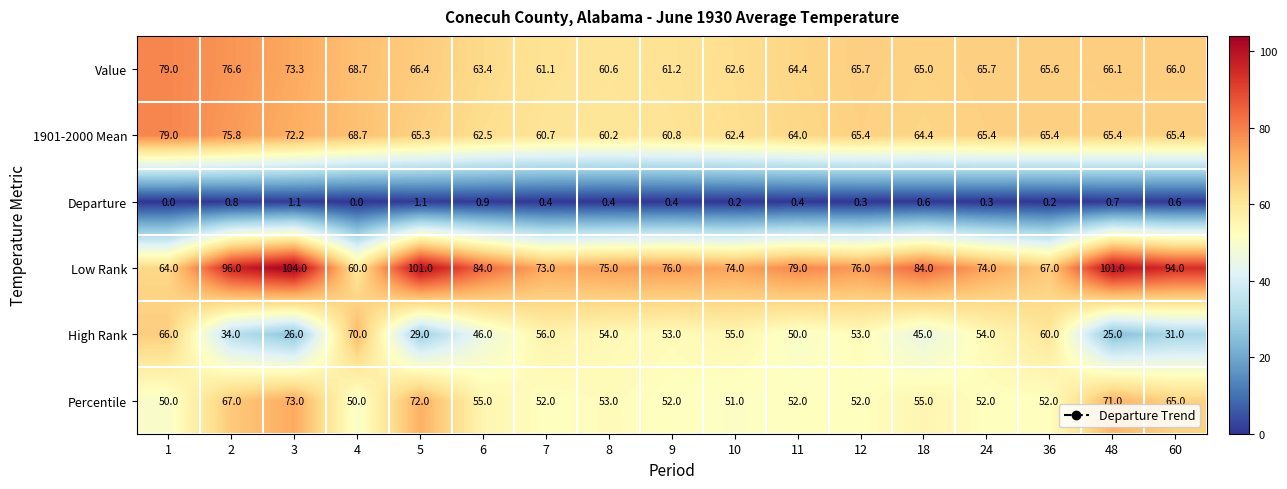

Is the value of Value at 48 greater than the value of Low Rank at 36?

No